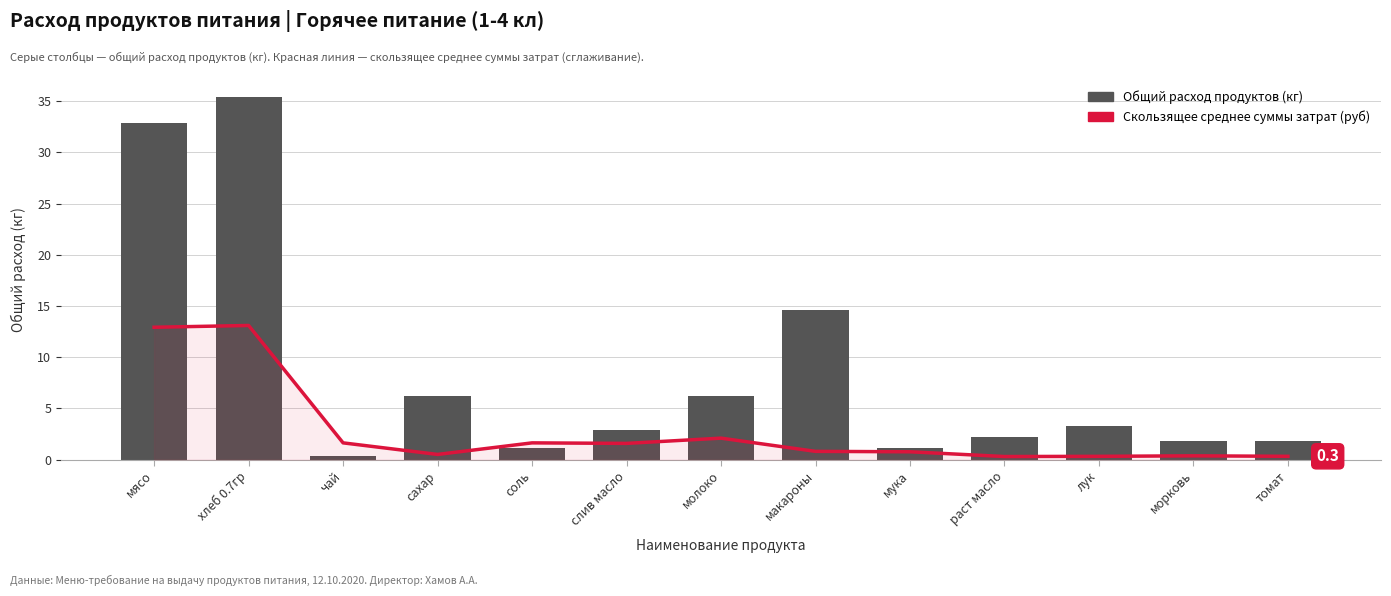

At which category is the sum across all series the highest?

хлеб 0.7гр